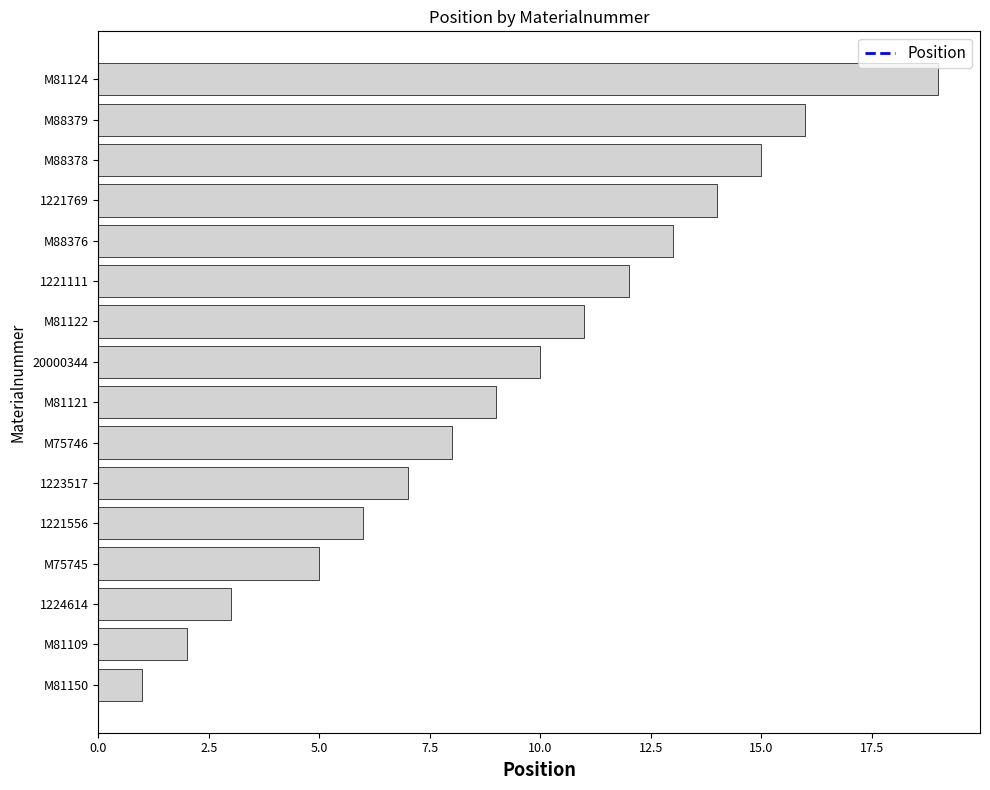

Rank the categories by value from highest to lowest.

M81124, M88379, M88378, 1221769, M88376, 1221111, M81122, 20000344, M81121, M75746, 1223517, 1221556, M75745, 1224614, M81109, M81150